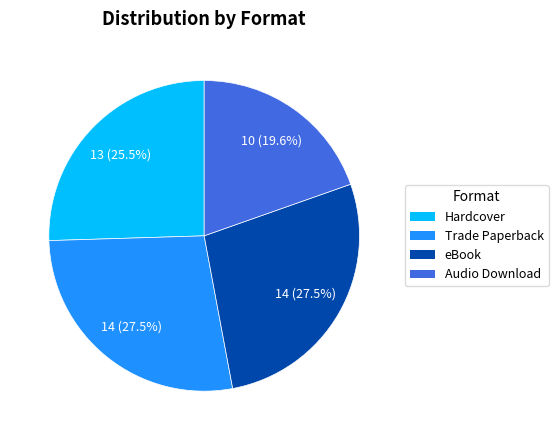

Approximately how many times larger is the value at Hardcover compared to eBook?

0.9